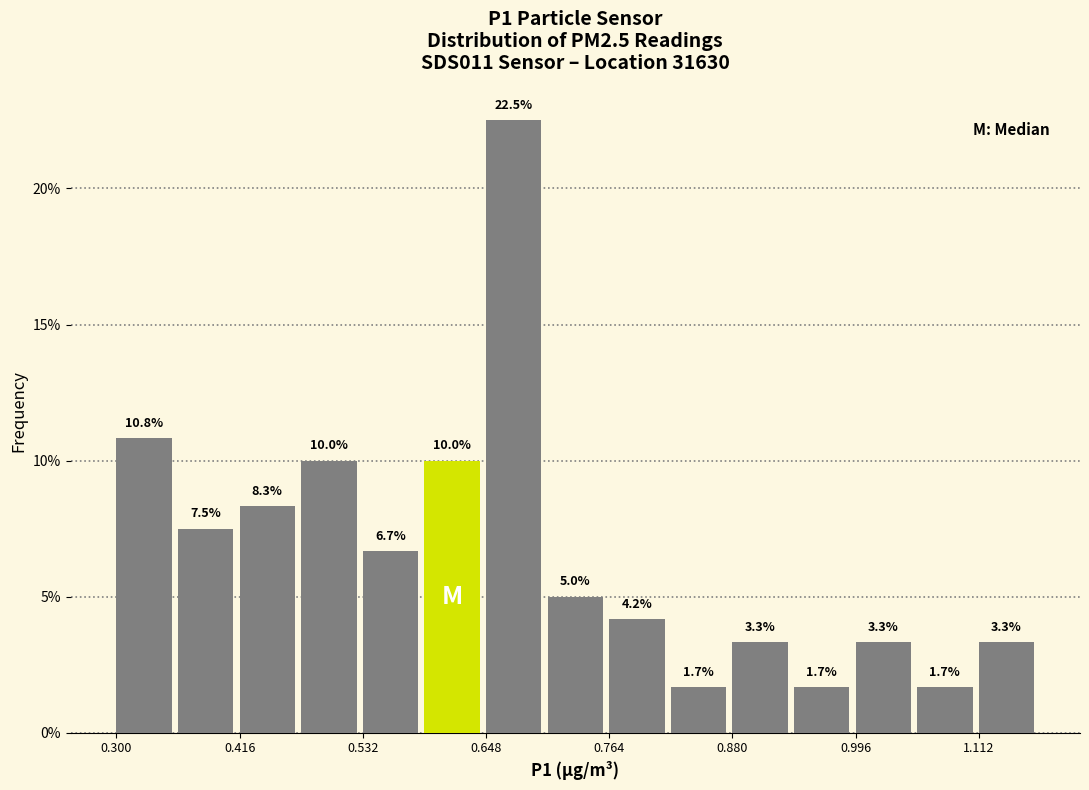

Around what value on the x-axis is the tallest bar? Give the approximate position of its centre, as read against the axis.

0.68